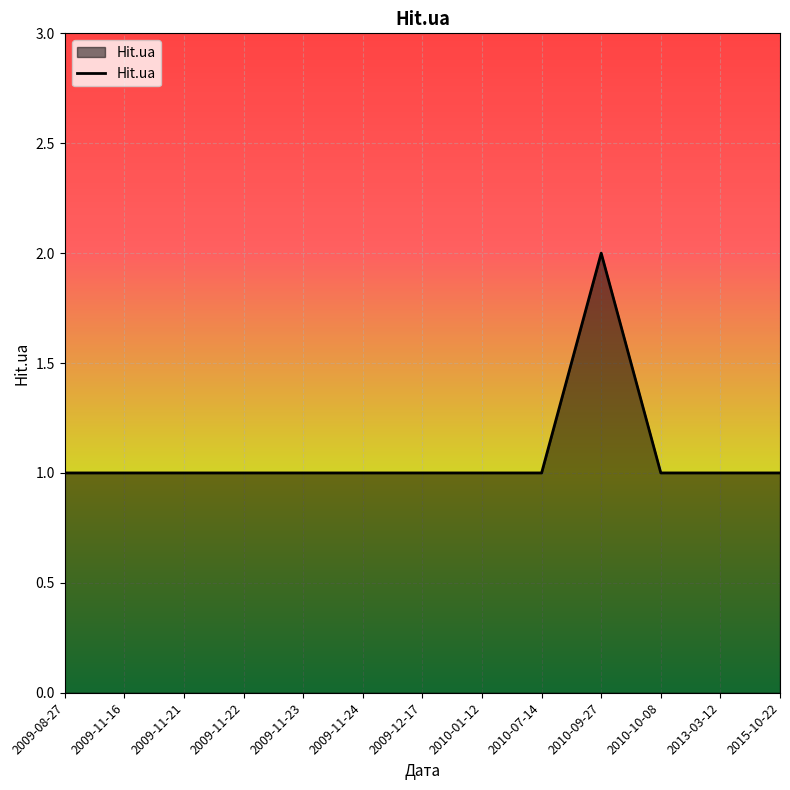

What is the average value?

1